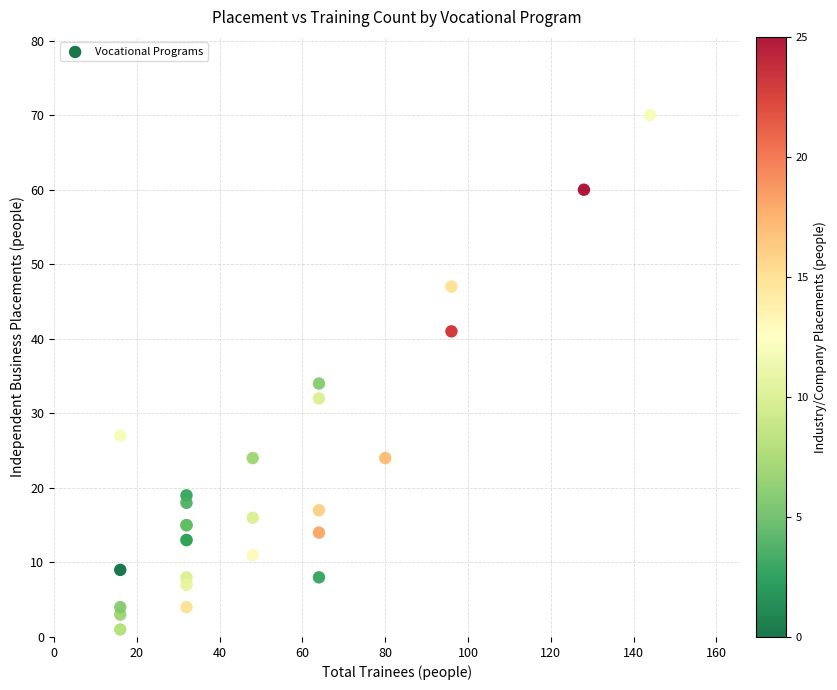

What Y value in the scatter plot is closest to 35?

34